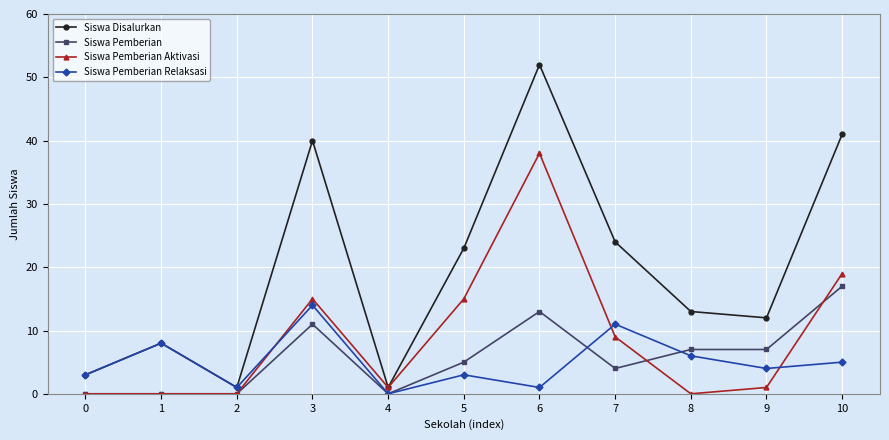

What is the sum of all Siswa Pemberian Relaksasi values?

56